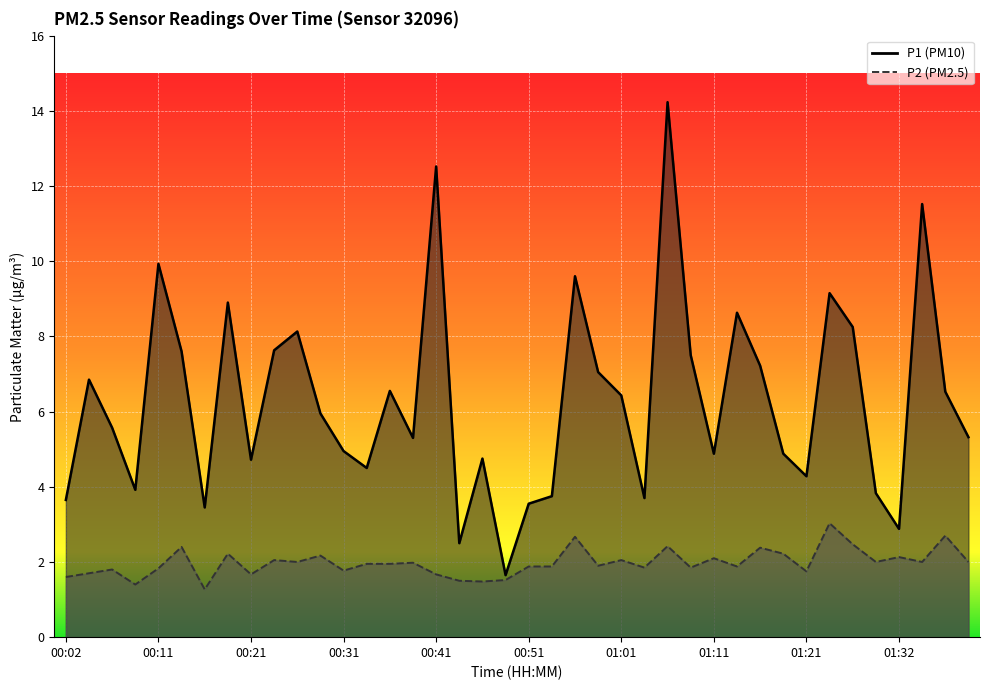

Reading left to right, list all the values displayed in this chart.

P1: 3.6	6.8	5.6	3.9	9.9	7.6	3.5	8.9	4.7	7.6	8.1	6.0	5.0	4.5	6.5	5.3	12.5	2.5	4.8	1.6	3.5	3.8	9.6	7.0	6.4	3.7	14.2	7.5	4.9	8.6	7.2	4.9	4.3	9.2	8.2	3.8	2.9	11.5	6.5	5.3
P2: 1.6	1.7	1.8	1.4	1.8	2.4	1.3	2.2	1.7	2.0	2.0	2.2	1.8	1.9	1.9	2.0	1.7	1.5	1.5	1.5	1.9	1.9	2.7	1.9	2.0	1.9	2.4	1.9	2.1	1.9	2.4	2.2	1.8	3.0	2.5	2.0	2.1	2.0	2.7	2.0